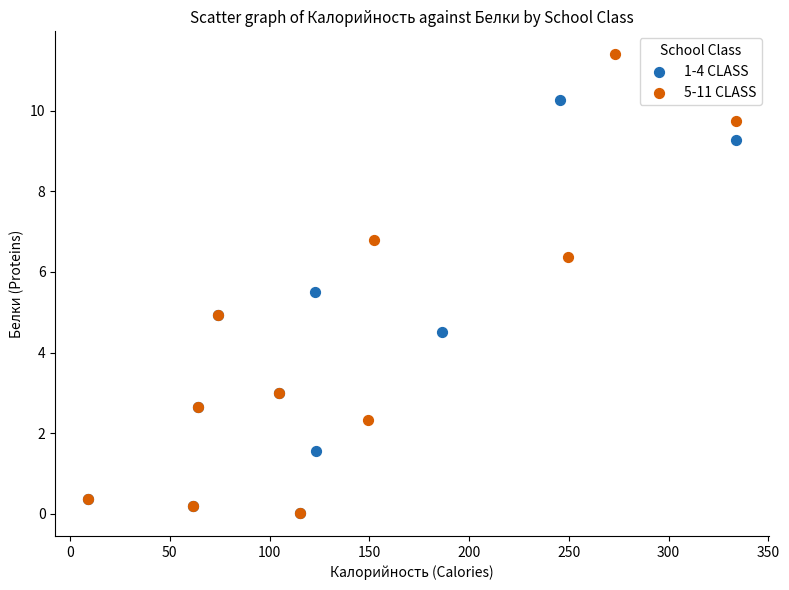

Which series has the widest spread of Y values?

5-11 CLASS